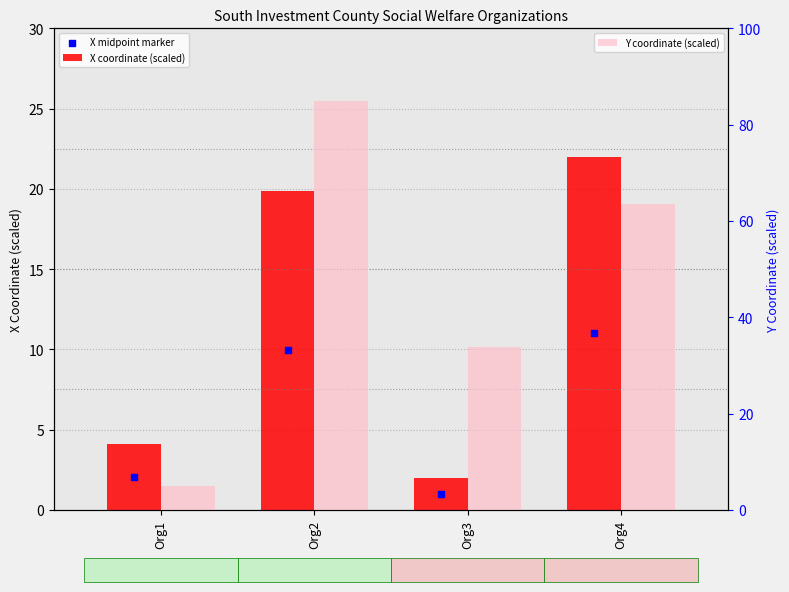

What are all the series names shown in the legend?

X coordinate (scaled), X midpoint marker, Y coordinate (scaled)